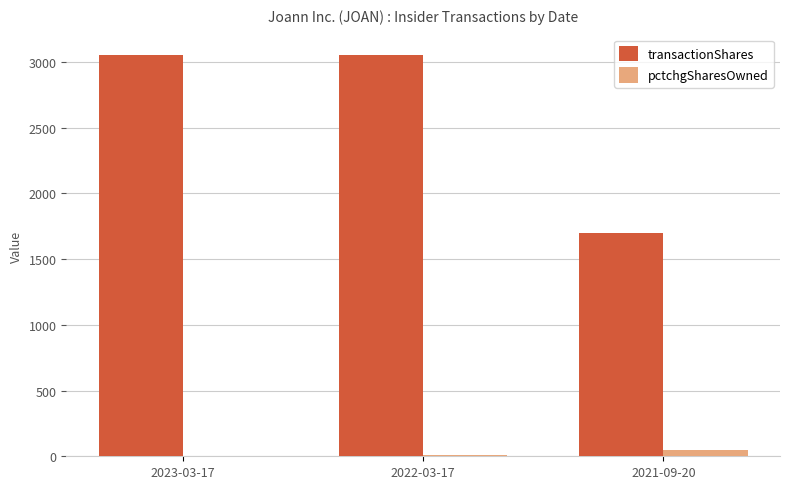

What is the sum of all pctchgSharesOwned values?

63